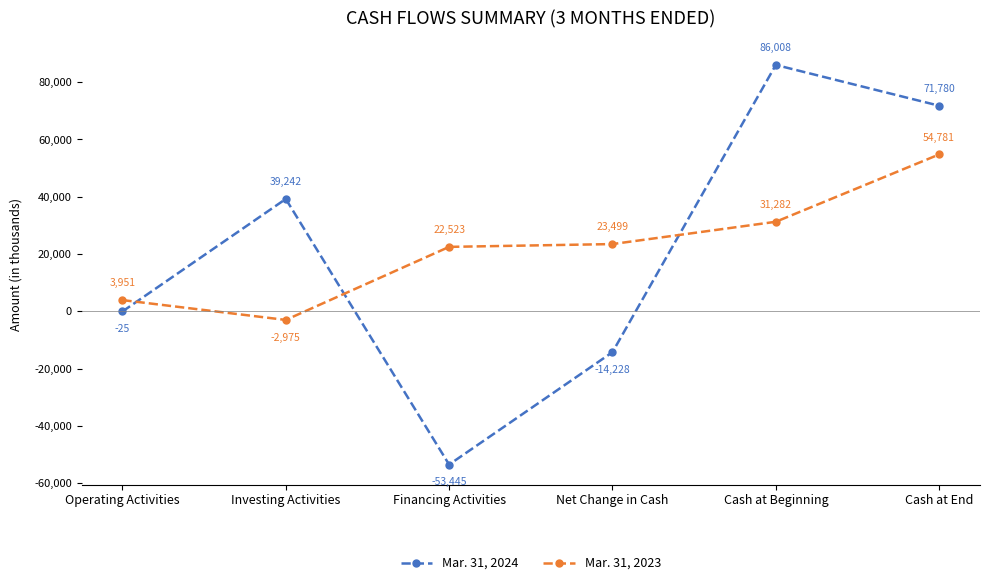

Which series ends up on top after the final intersection of Mar. 31, 2023 and Mar. 31, 2024?

Mar. 31, 2024